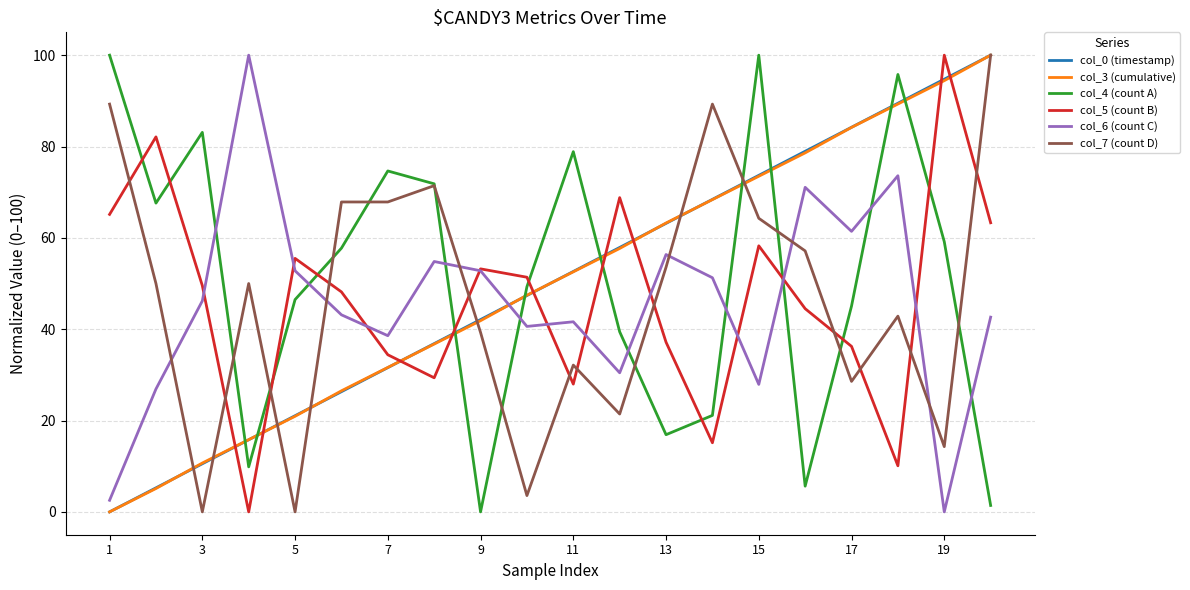

Which series ends up on top after the final intersection of col_4 (count A) and col_3 (cumulative)?

col_3 (cumulative)